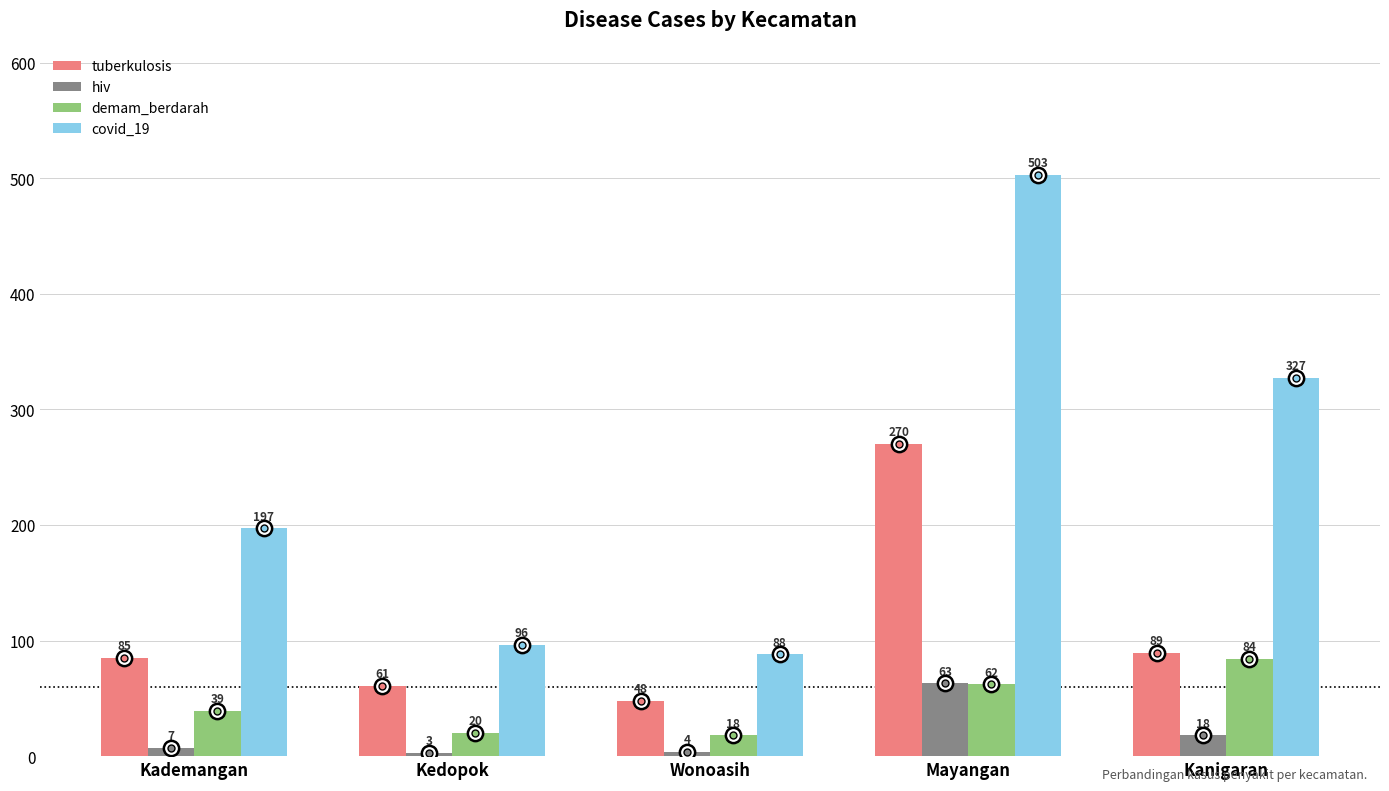

True or false: hiv has a value of 21 at Mayangan.

False